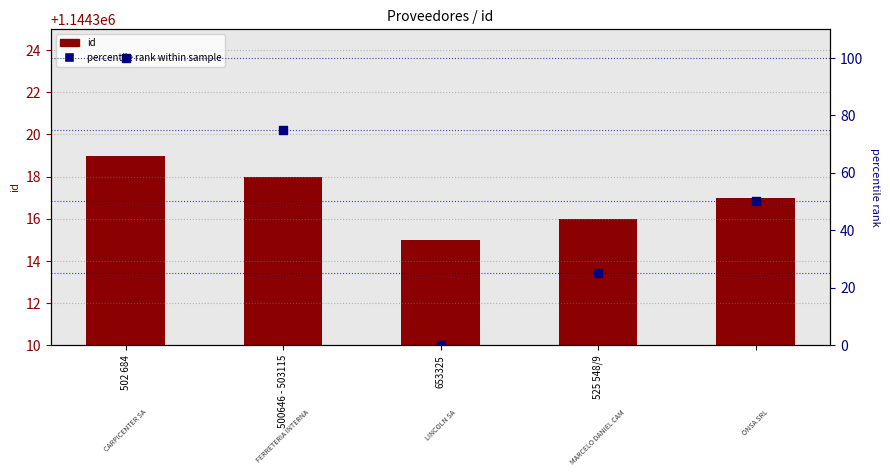

At which category is the sum across all series the highest?

502 684